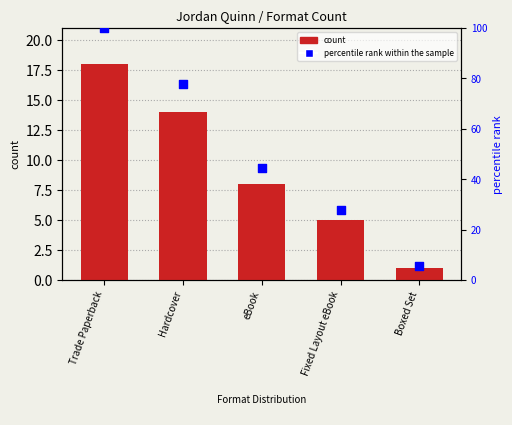

What is the total value across all series at Trade Paperback?

118.0